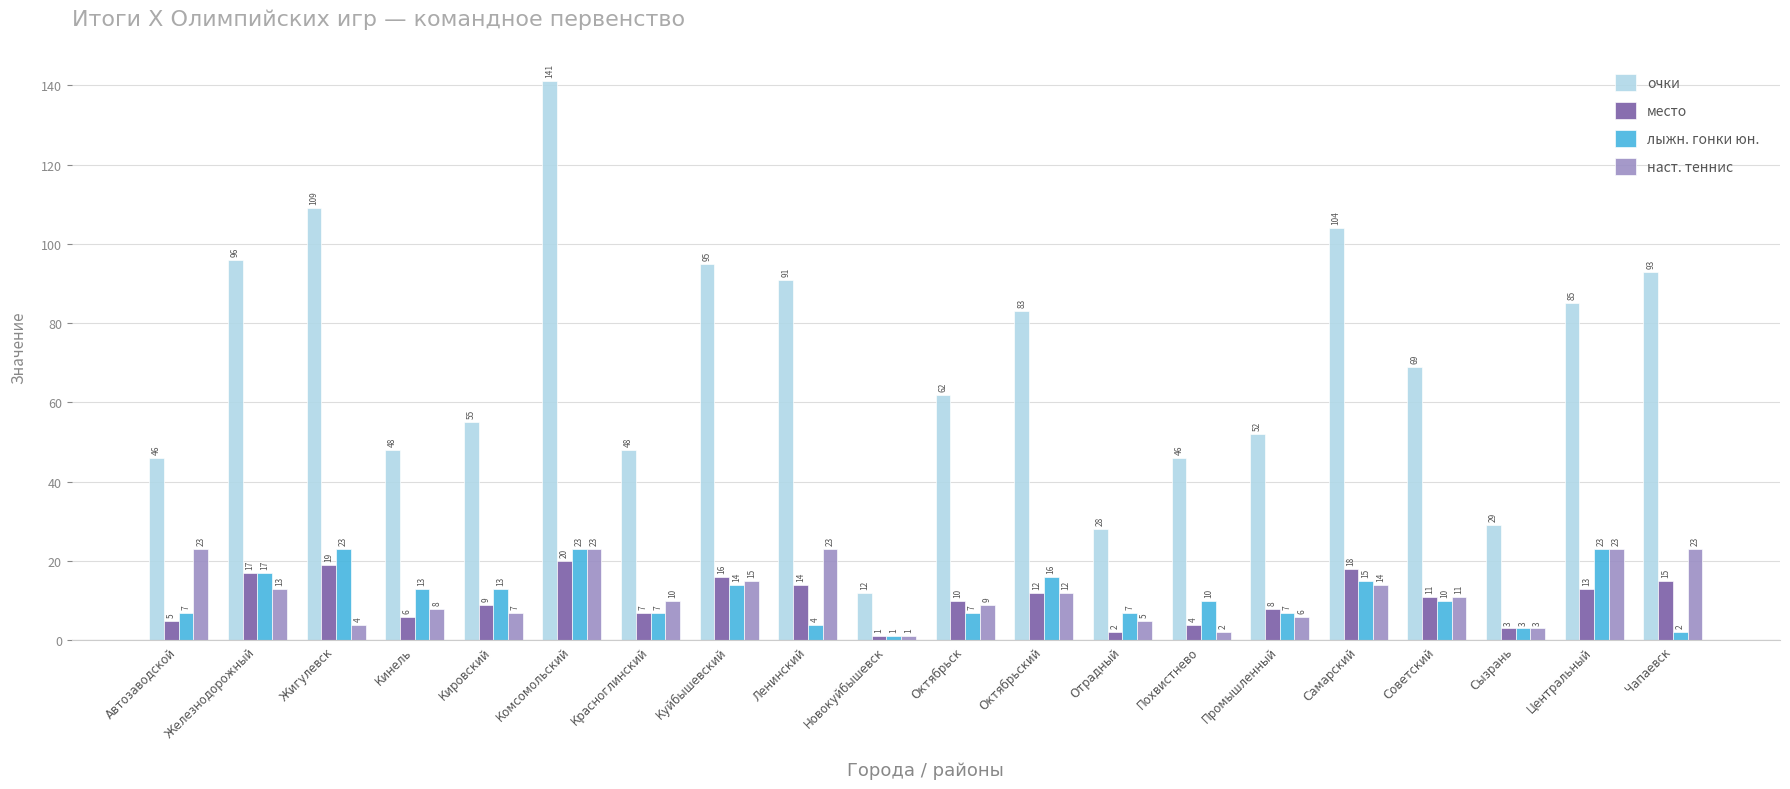

What is the lowest value of the лыжн. гонки юн. series?

1